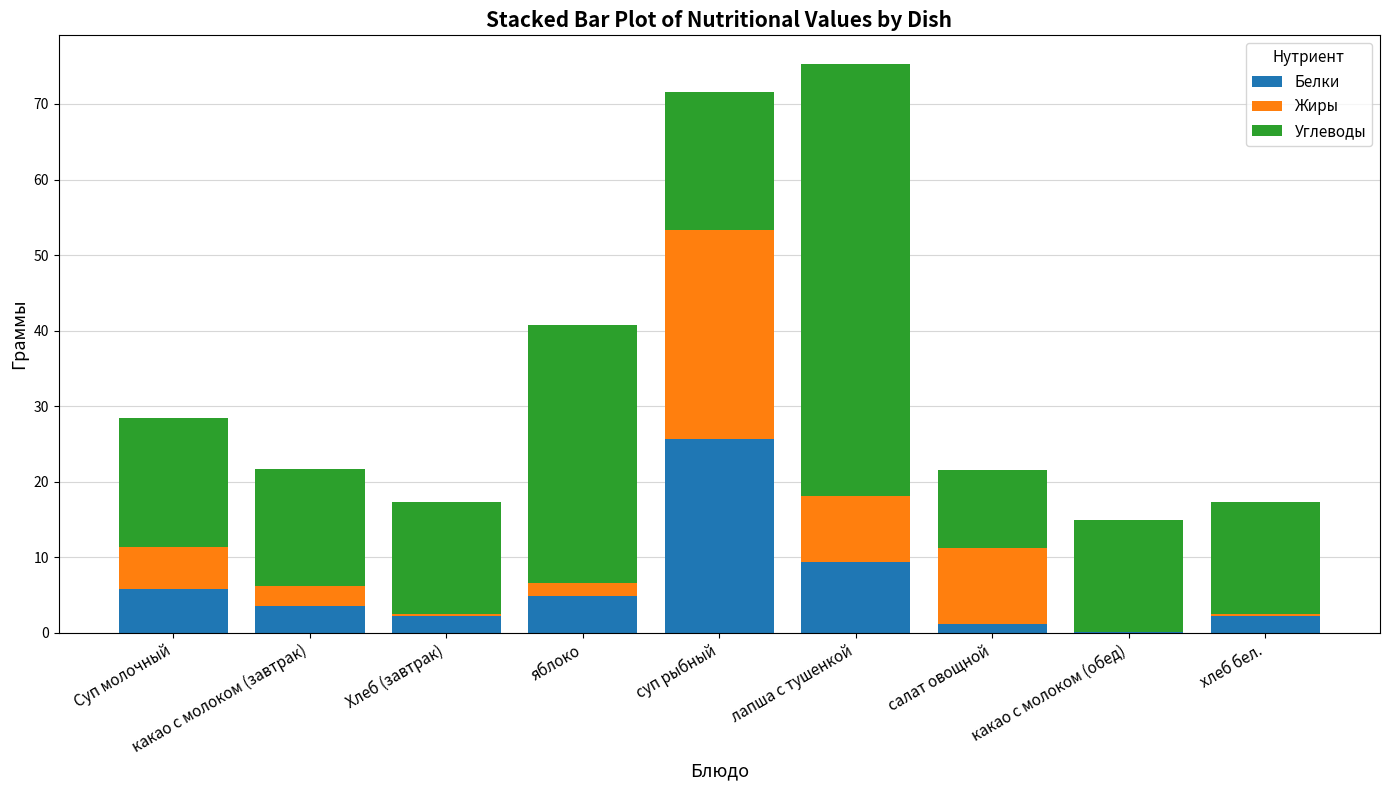

At which label does Белки reach its peak?

суп рыбный